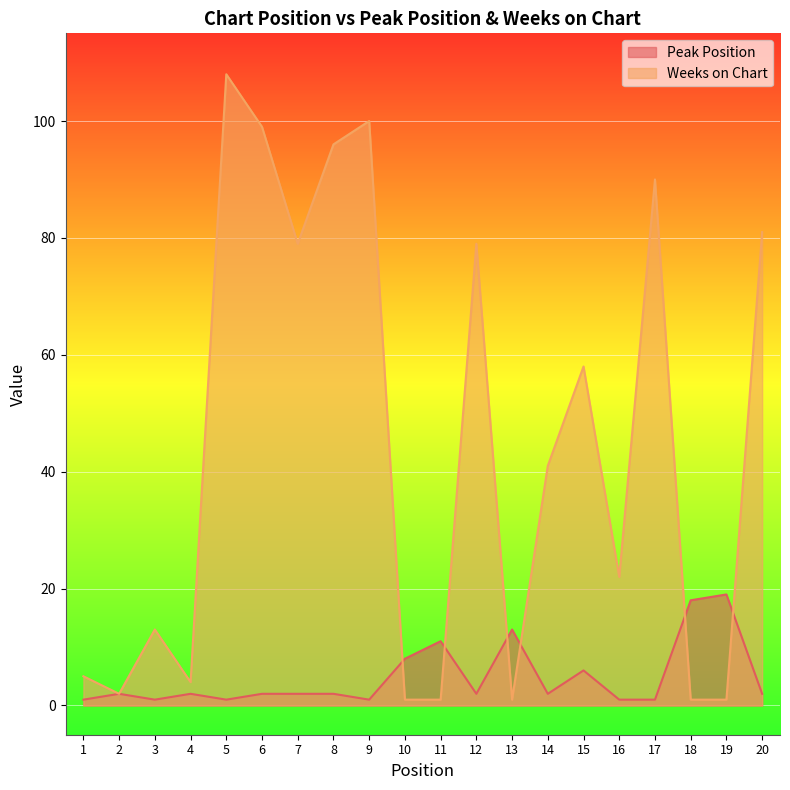

What value does the Peak Position series have at 7?

2